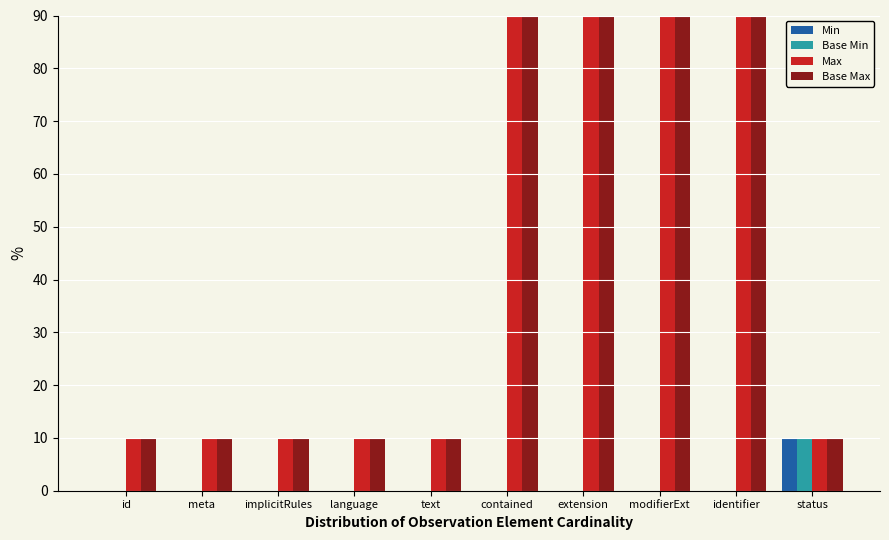

What is the label of the 9th bar from the right?

meta